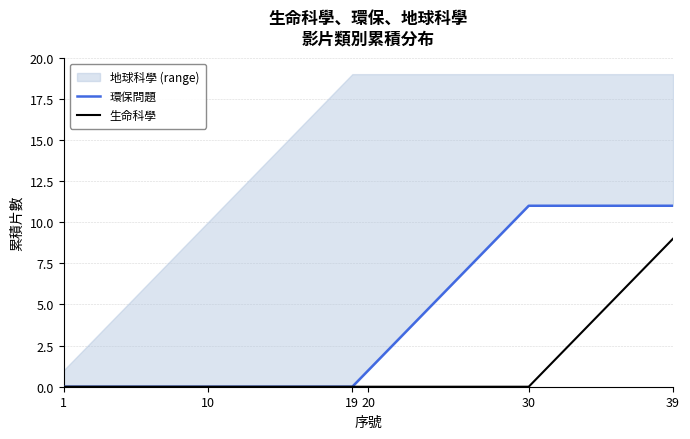

What is the difference between the maximum and minimum values in the 生命科學 series?

9